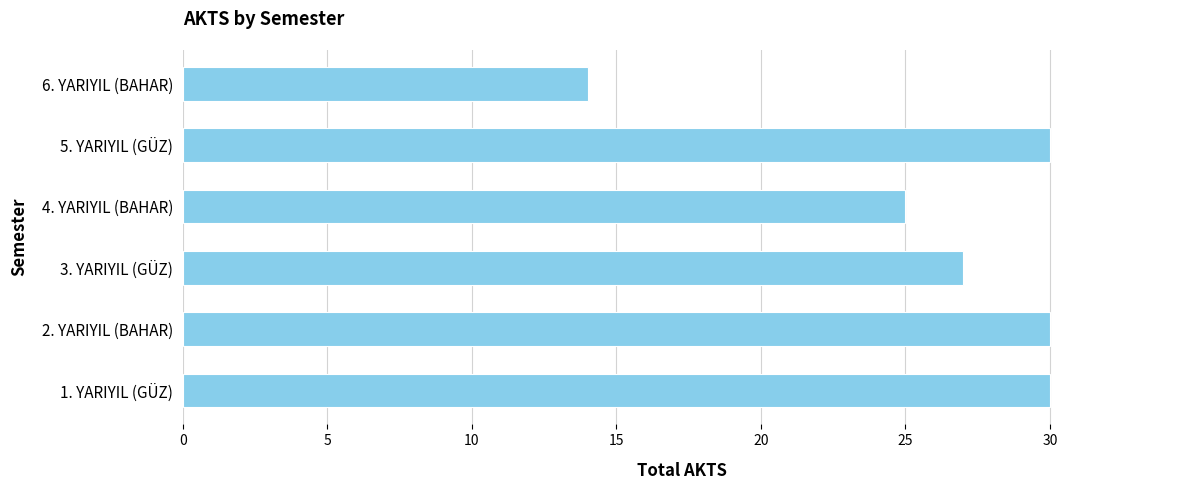

Reading bottom to top, list all the values displayed in this chart.

1. YARIYIL (GÜZ)=30	2. YARIYIL (BAHAR)=30	3. YARIYIL (GÜZ)=27	4. YARIYIL (BAHAR)=25	5. YARIYIL (GÜZ)=30	6. YARIYIL (BAHAR)=14